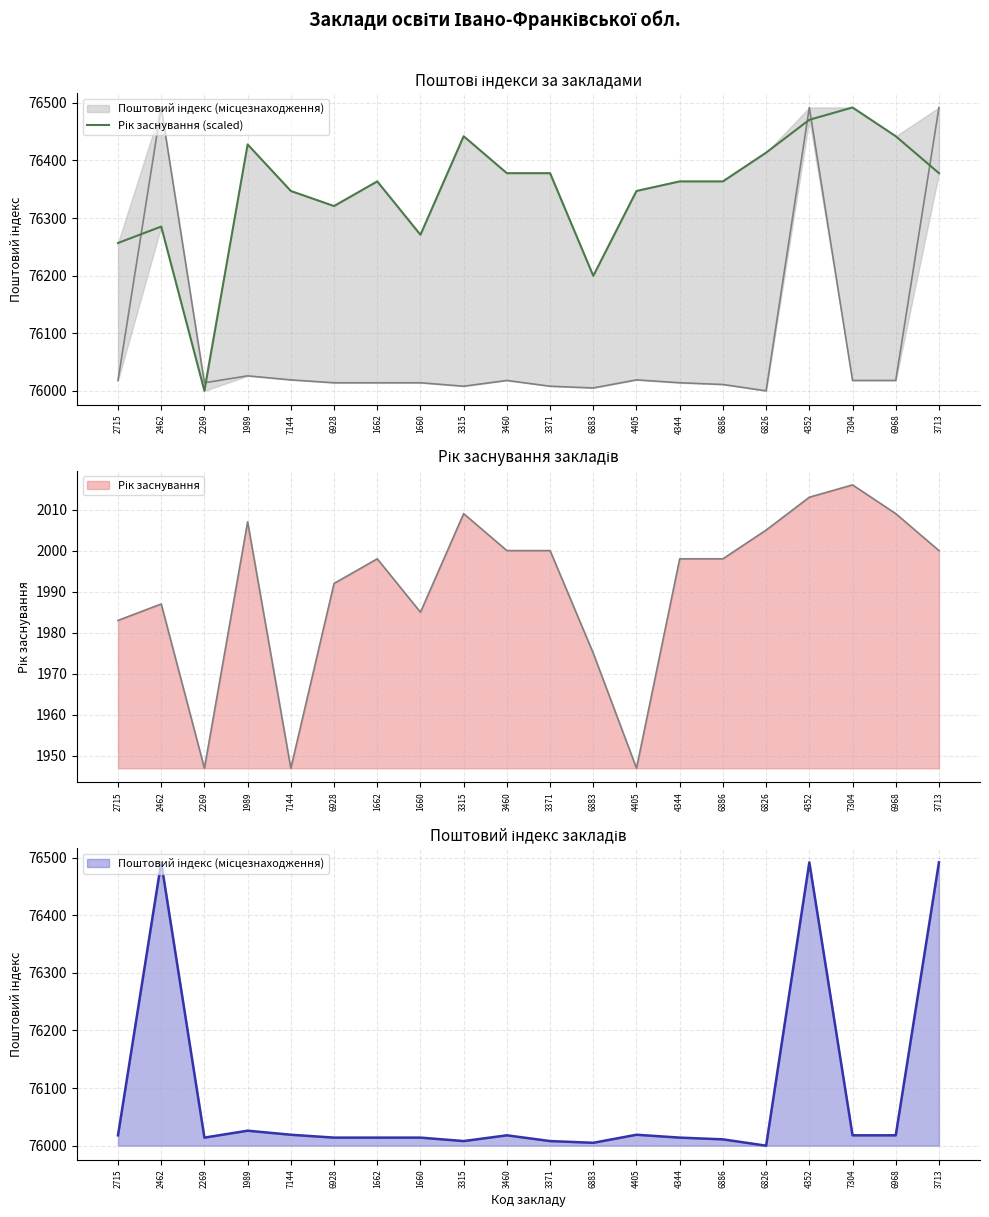

How many interior local valleys (lower than both neighbors) does the data have?

4